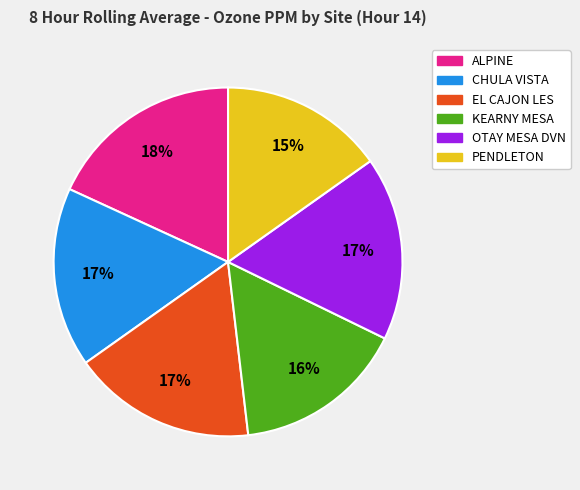

To the nearest percent, what is the average slice percentage?

17%